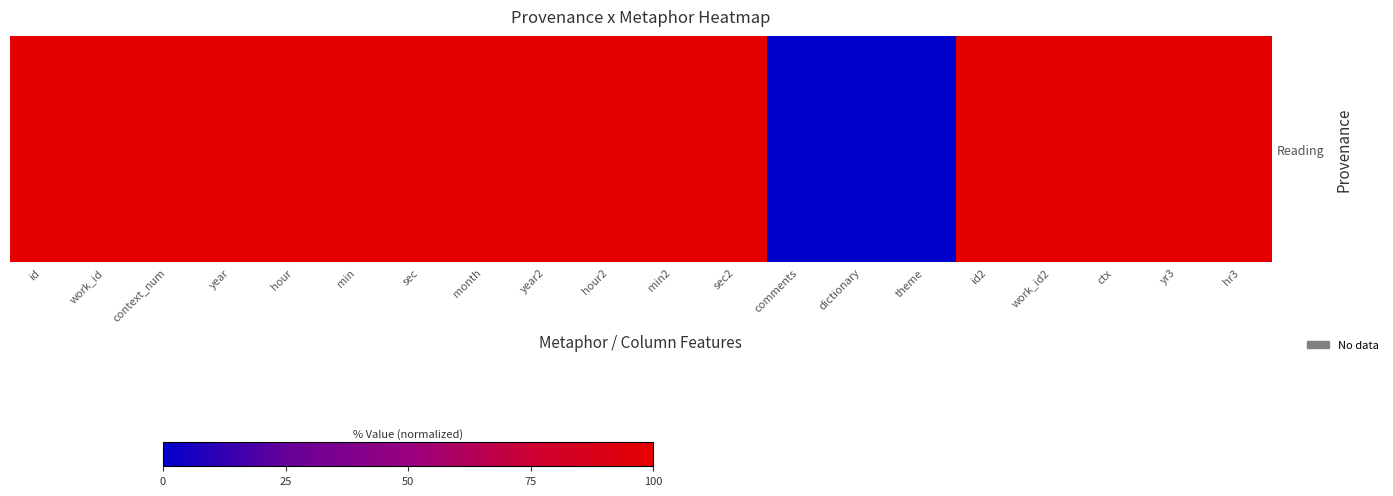

How many positive values are there?

17